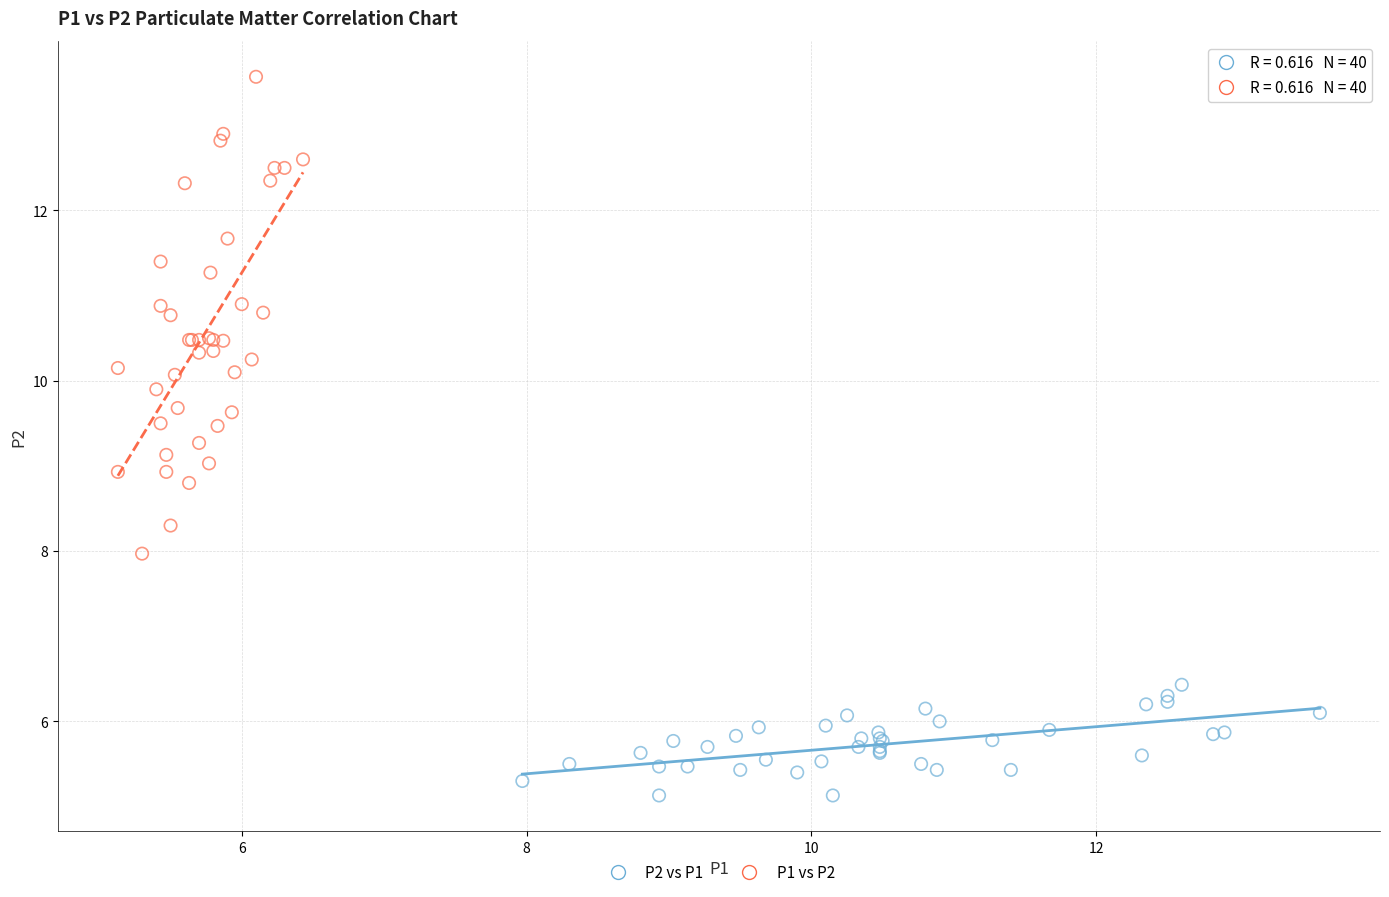

Which series contains the highest Y value?

P1 vs P2